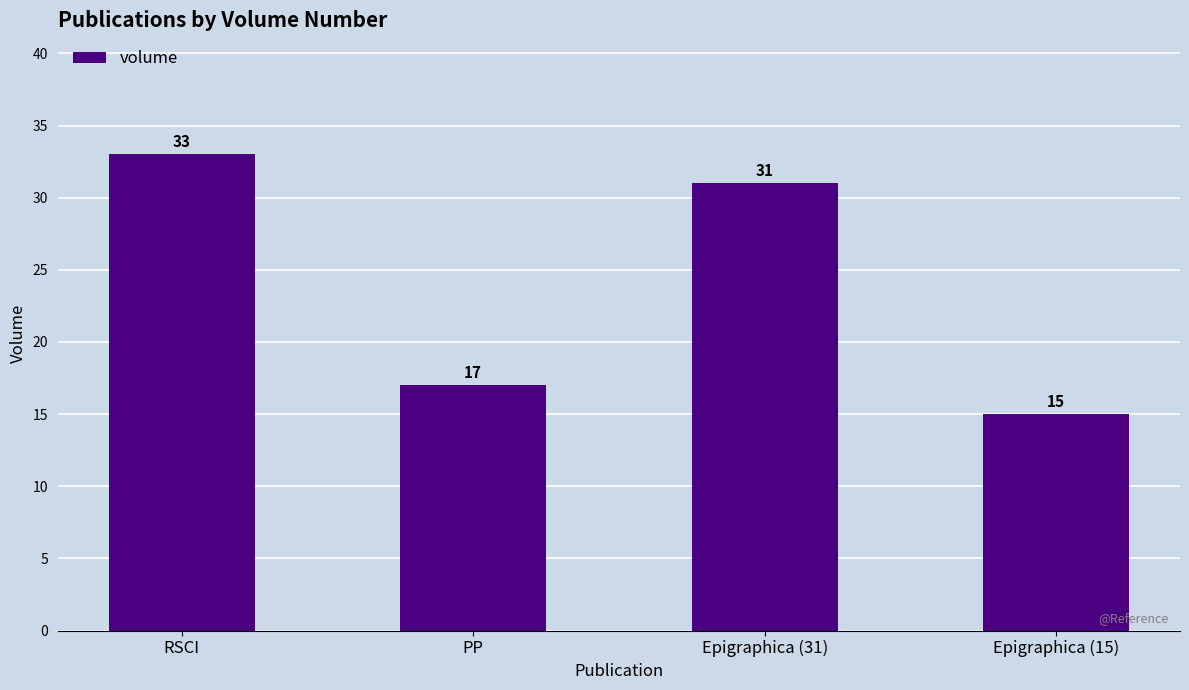

How many distinct data groups are displayed?

1